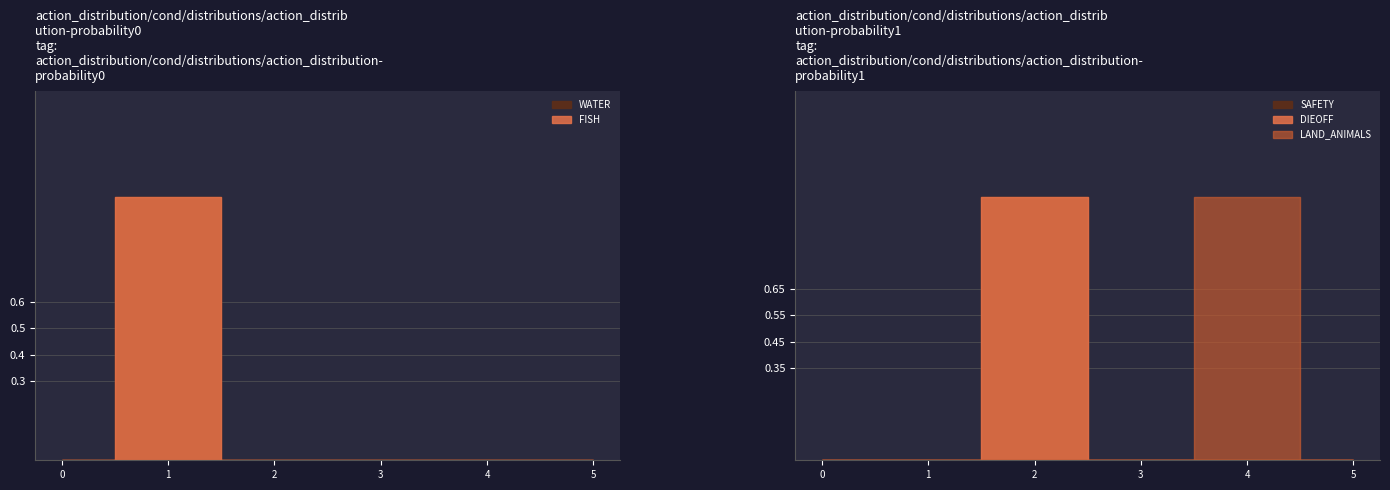

At 2021-06-19, list the series in order from smallest to largest.

WATER, SAFETY, DIEOFF, FISH, LAND_ANIMALS